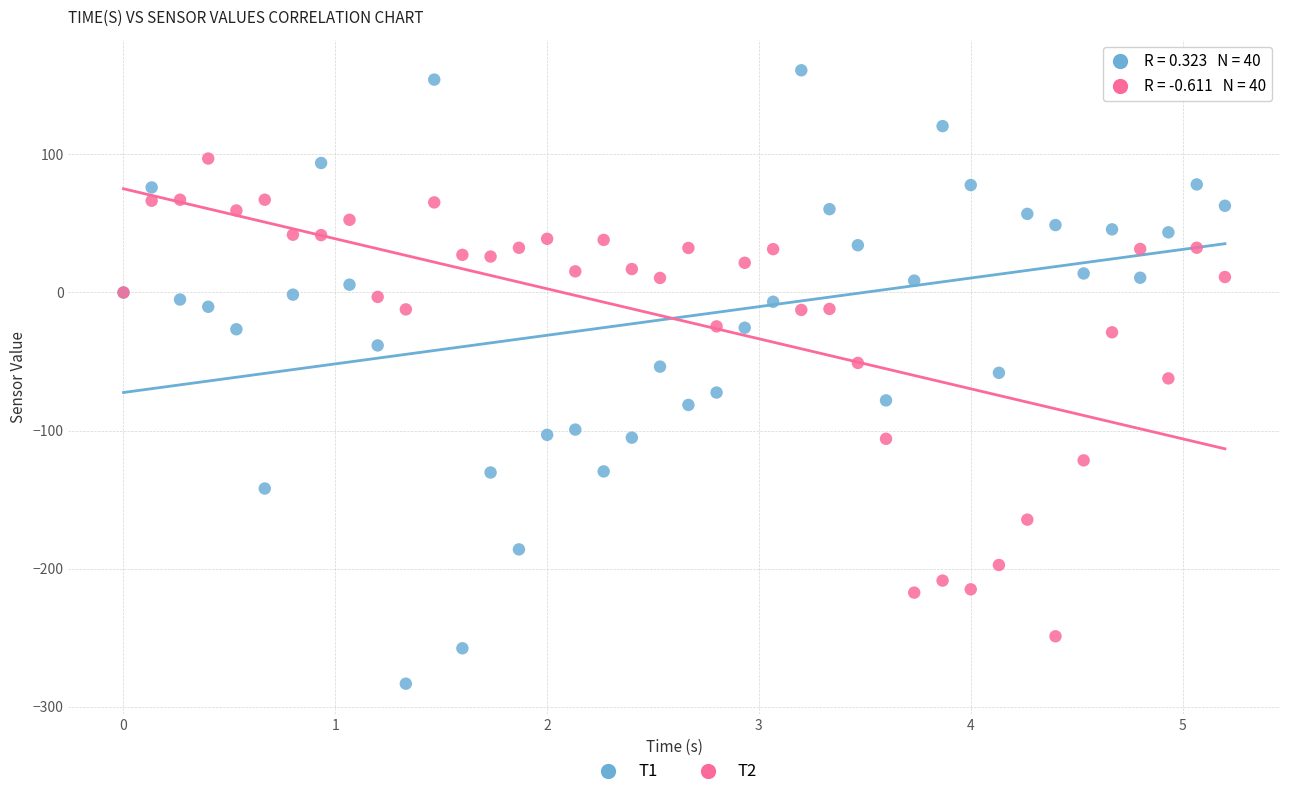

Which series has the widest spread of Y values?

T1